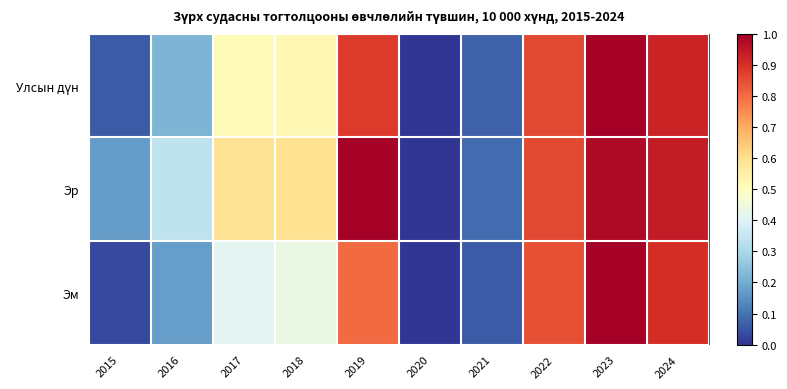

Which has a higher value, 2023 or 2018?

2023